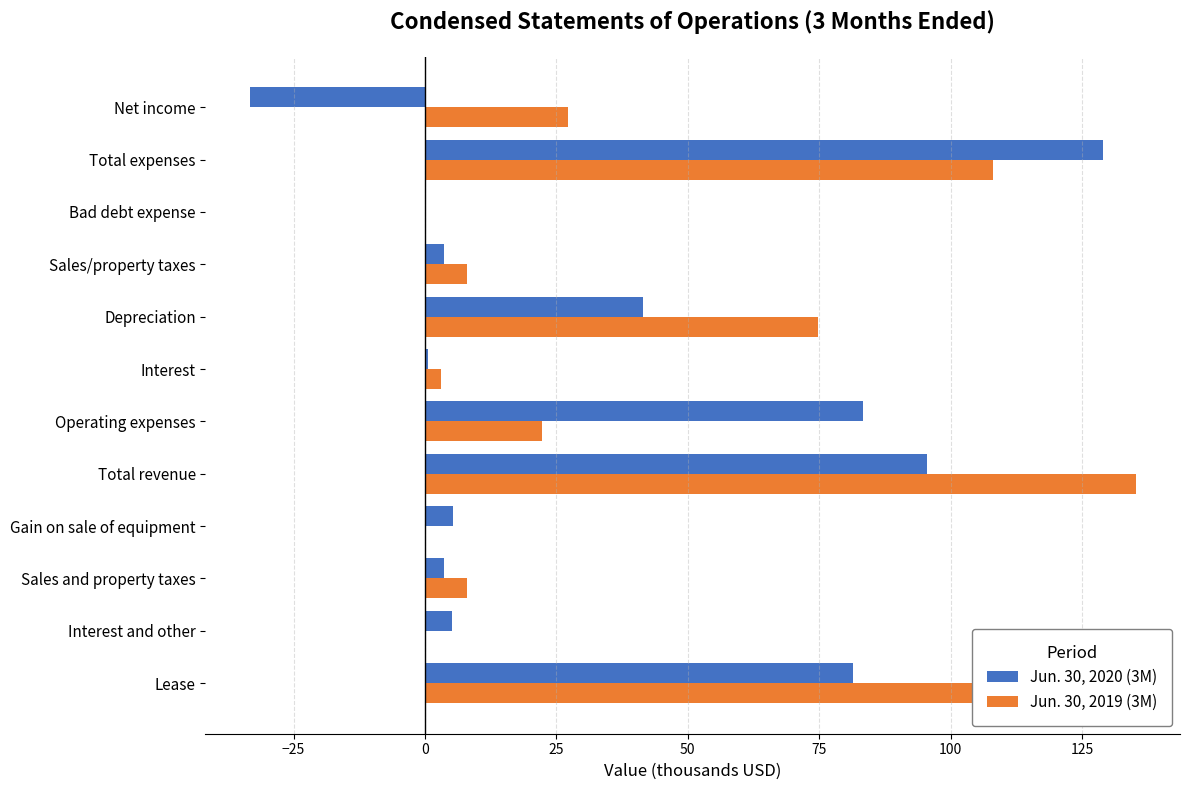

What is the maximum value shown in the chart?

135.2